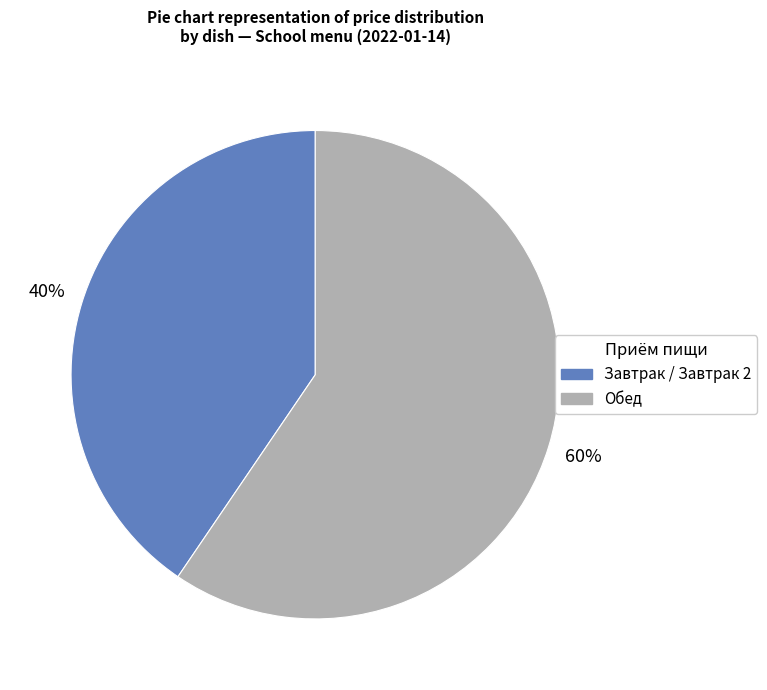

To the nearest percent, what is the average slice percentage?

50%